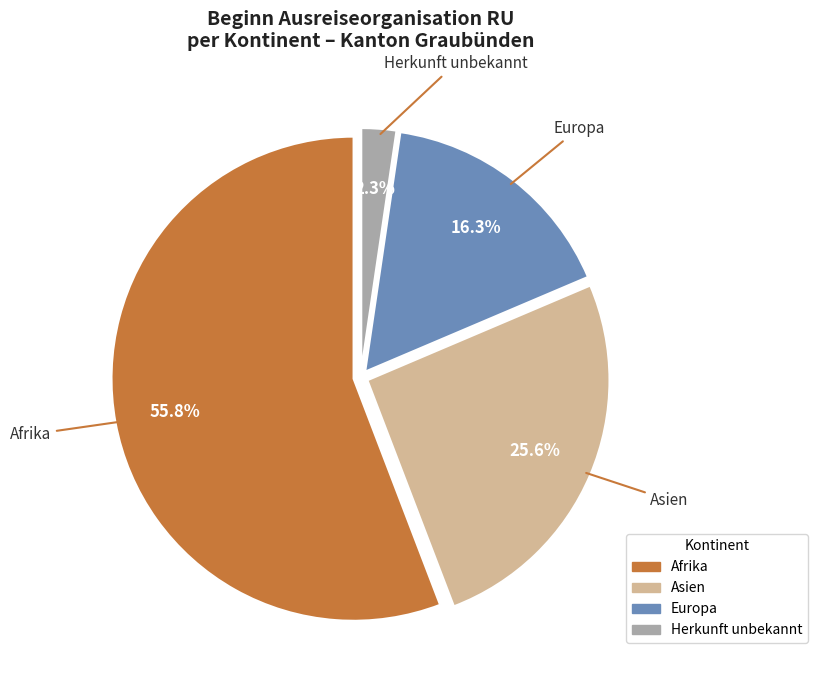

Is there a majority slice in this chart?

Yes